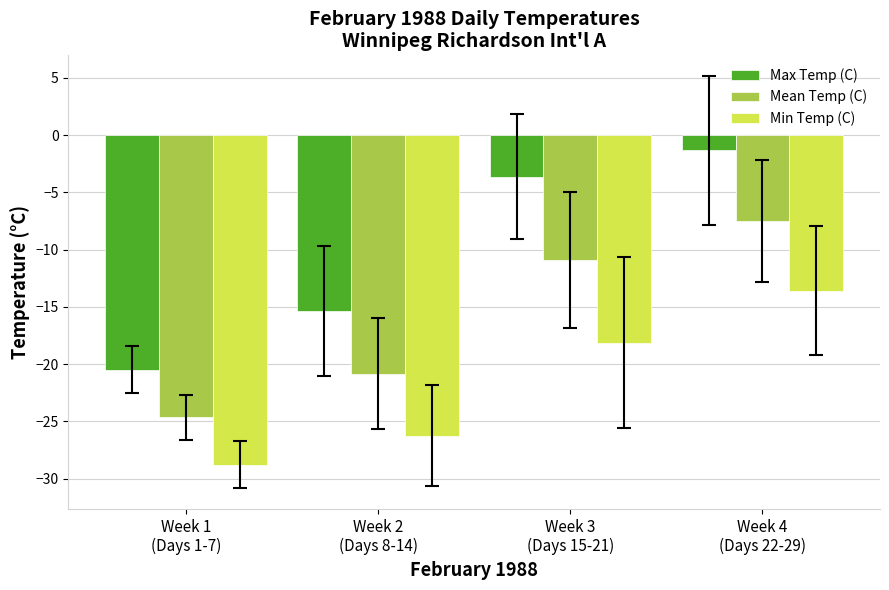

How many data points in Mean Temp (C) are less than -10?

3